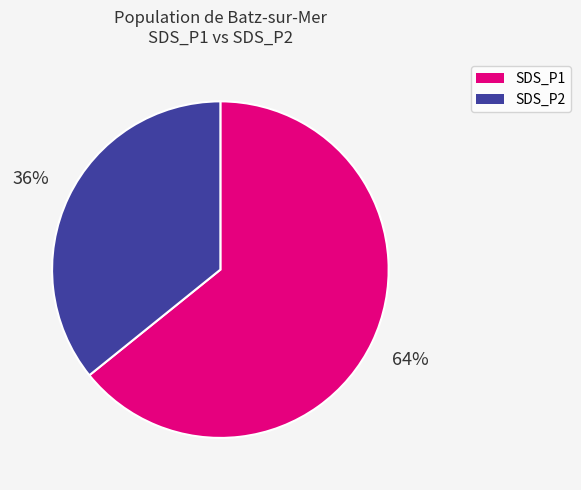

Is there any slice that represents more than half of the pie?

Yes